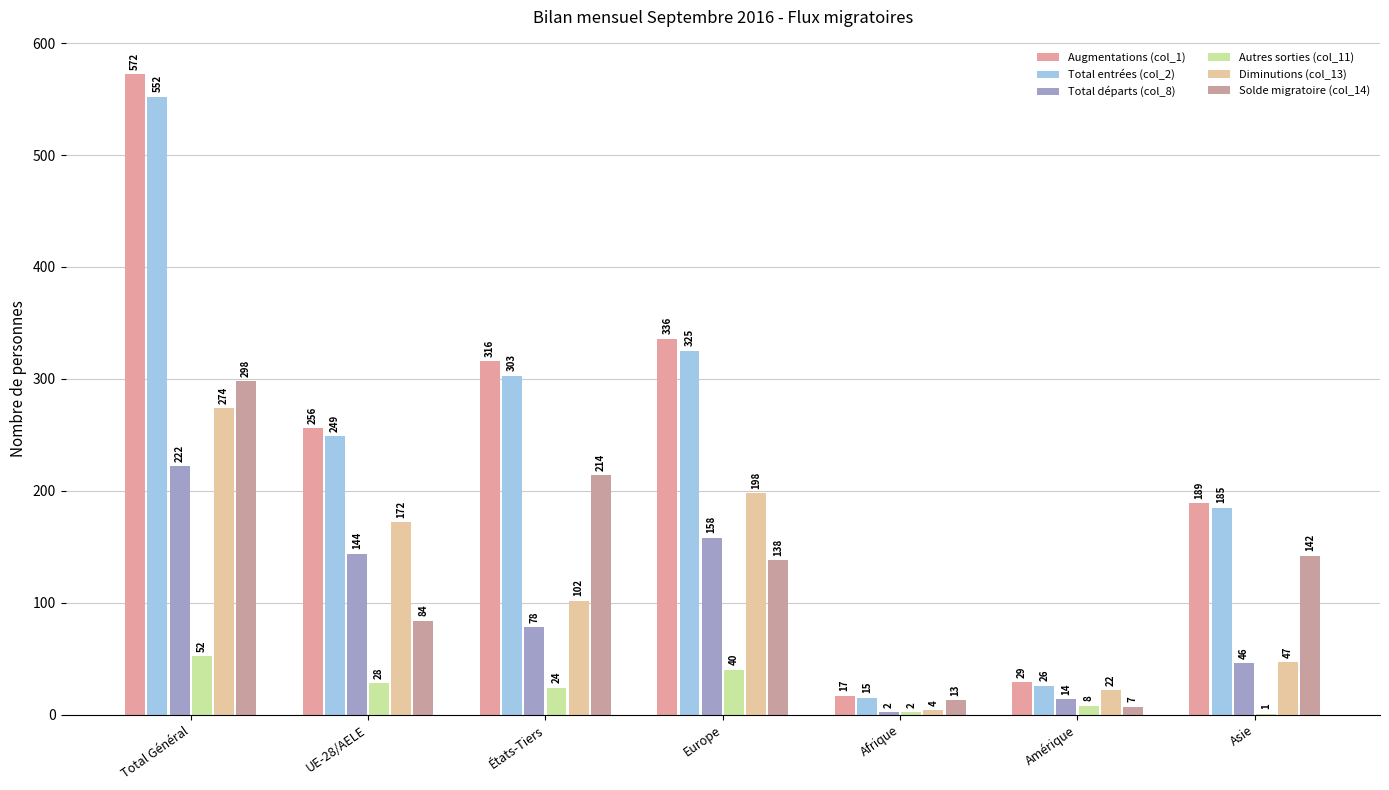

What is the label of the 7th bar from the left?

Asie